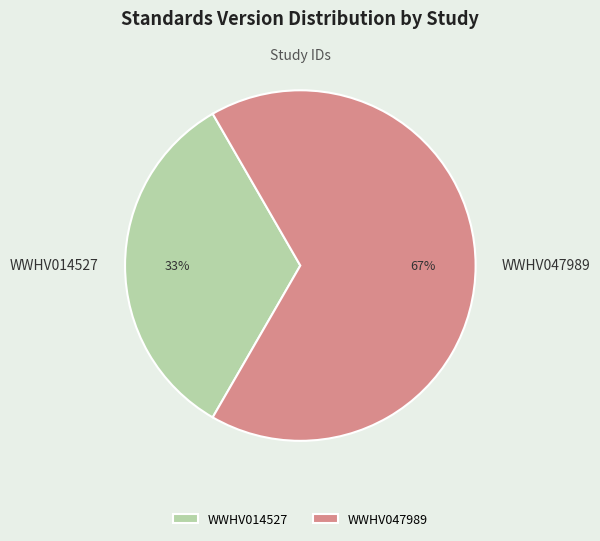

What percentage is the WWHV014527 slice, to the nearest percent?

33%